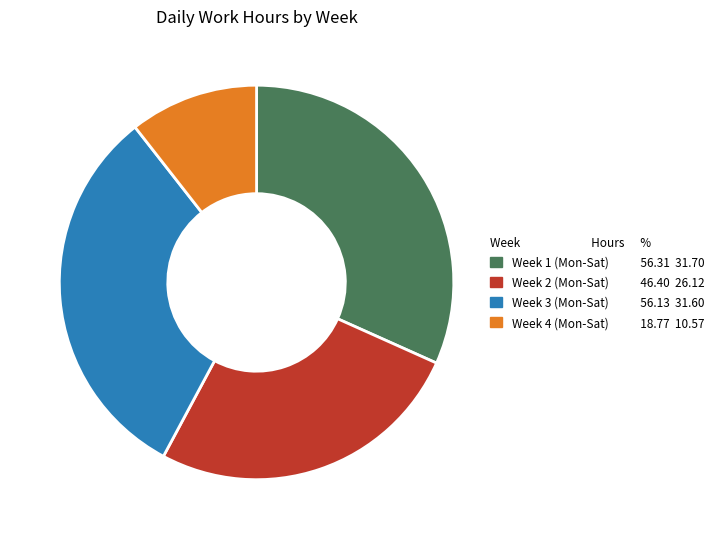

How many segments does this pie chart have?

4